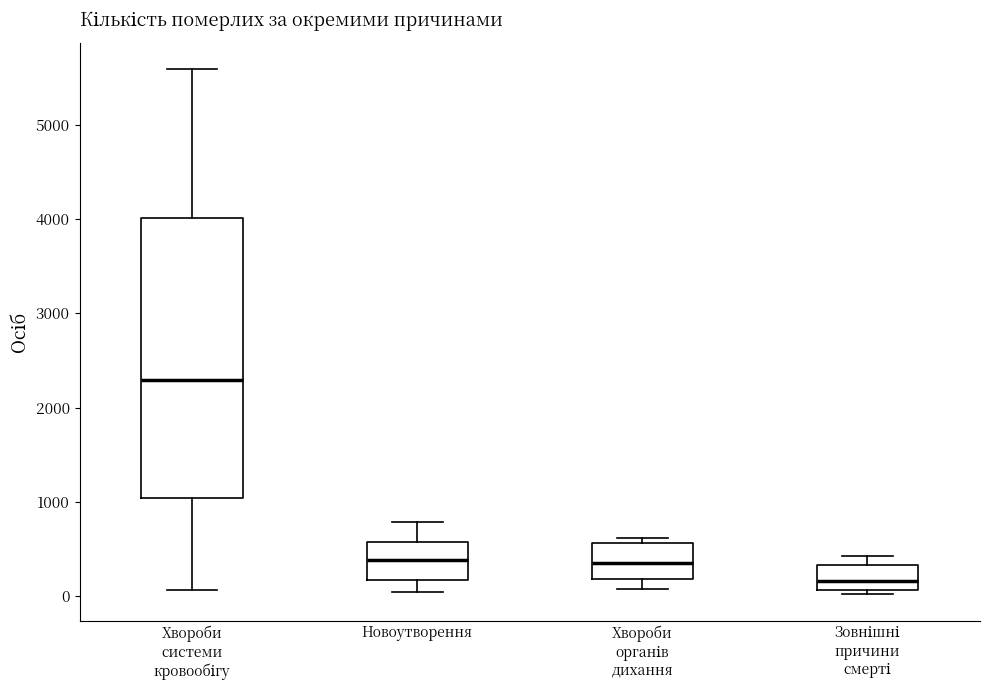

Which box's median line is the lowest?

Зовнішні причини смерті